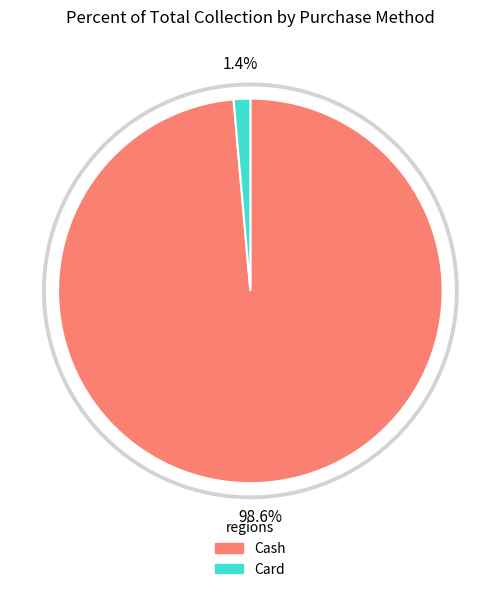

True or false: Card accounts for 1% of the total.

True